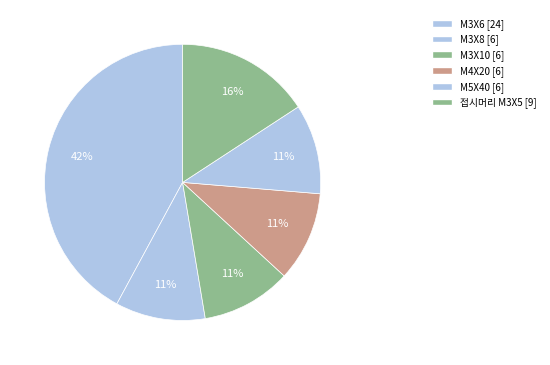

Rank the categories by value from lowest to highest.

M3X8, M3X10, M4X20, M5X40, 접시머리 M3X5, M3X6